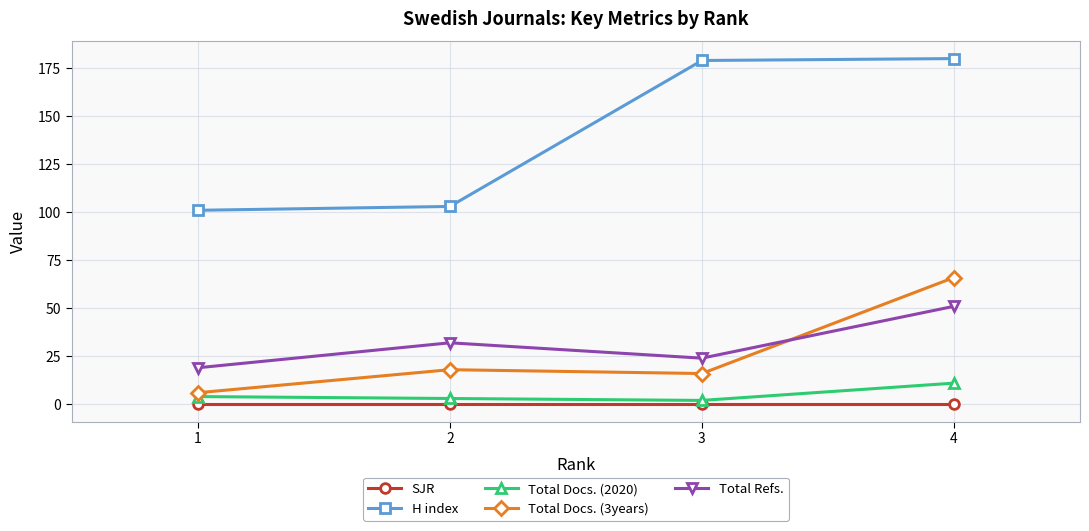

Is it true that H index equals 101 at 1?

True